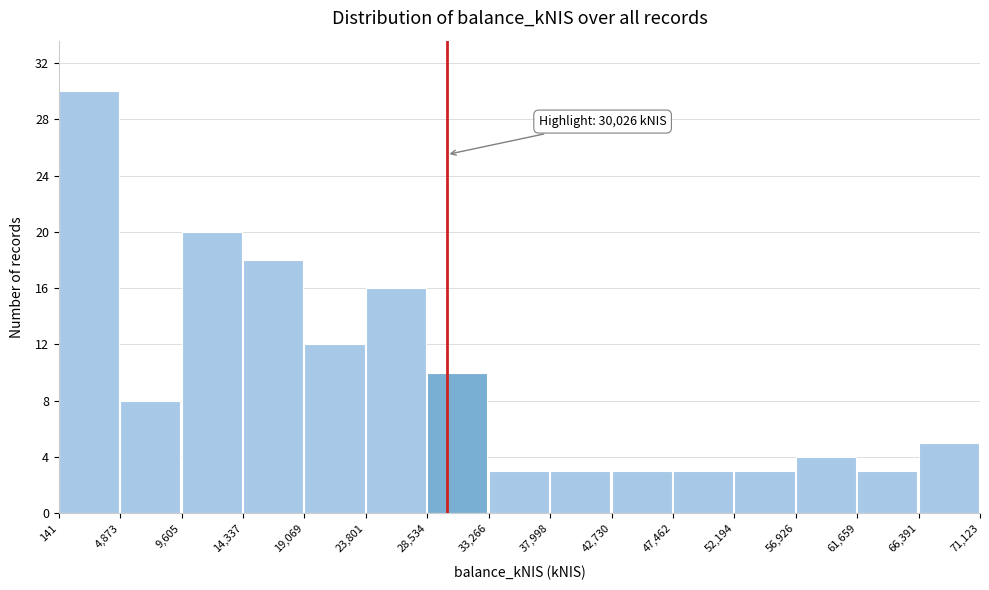

Over which range of the x-axis is the bar tallest?

141 to 4,873